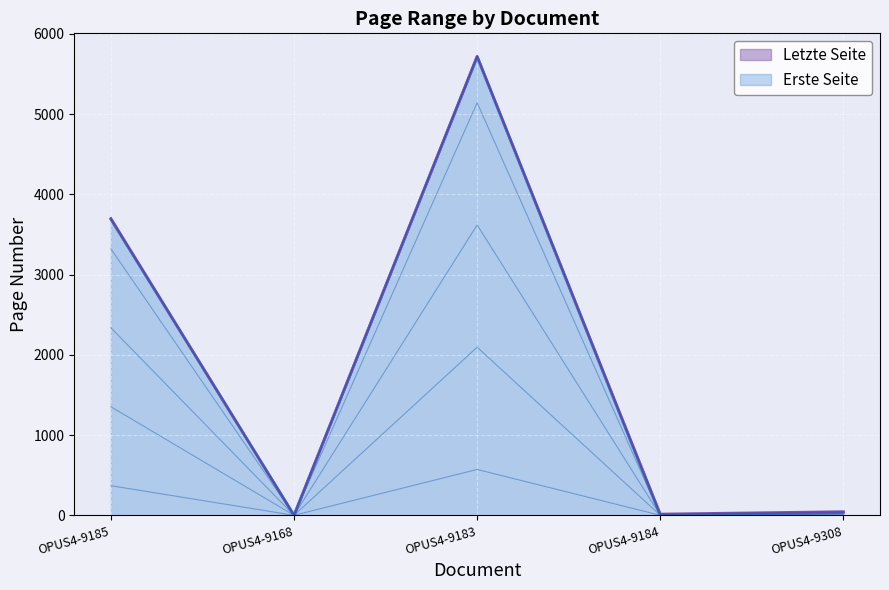

What is the label of the 1st point from the right?

OPUS4-9308